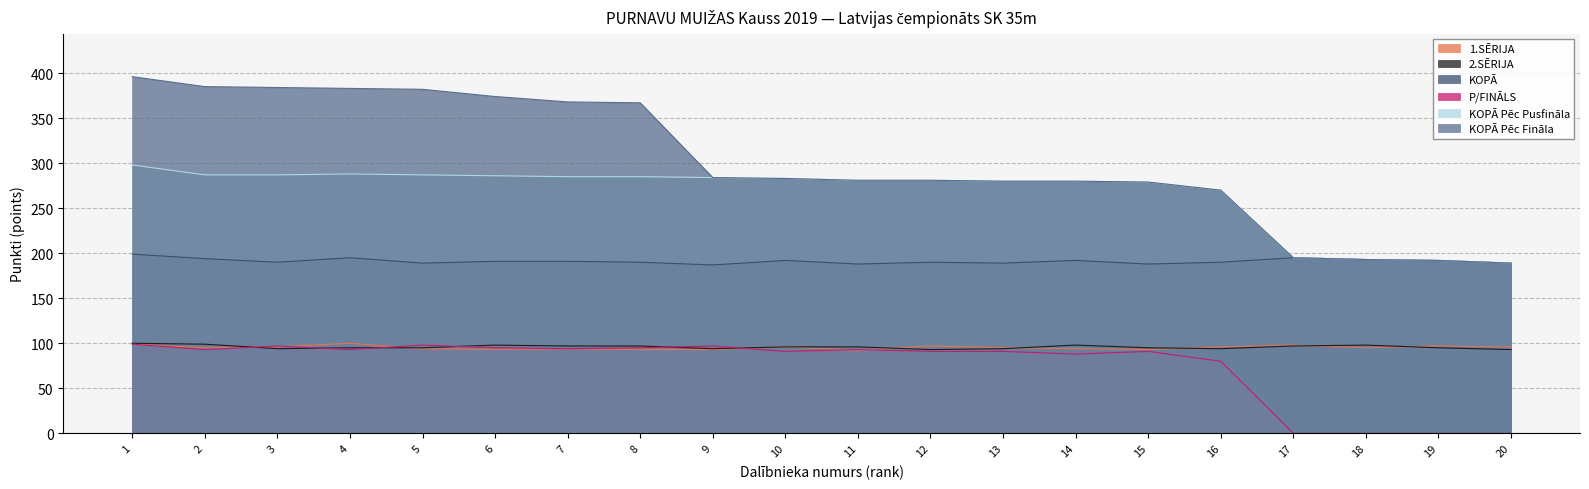

What is the difference between the maximum and second lowest values in the P/FINĀLS series?

99